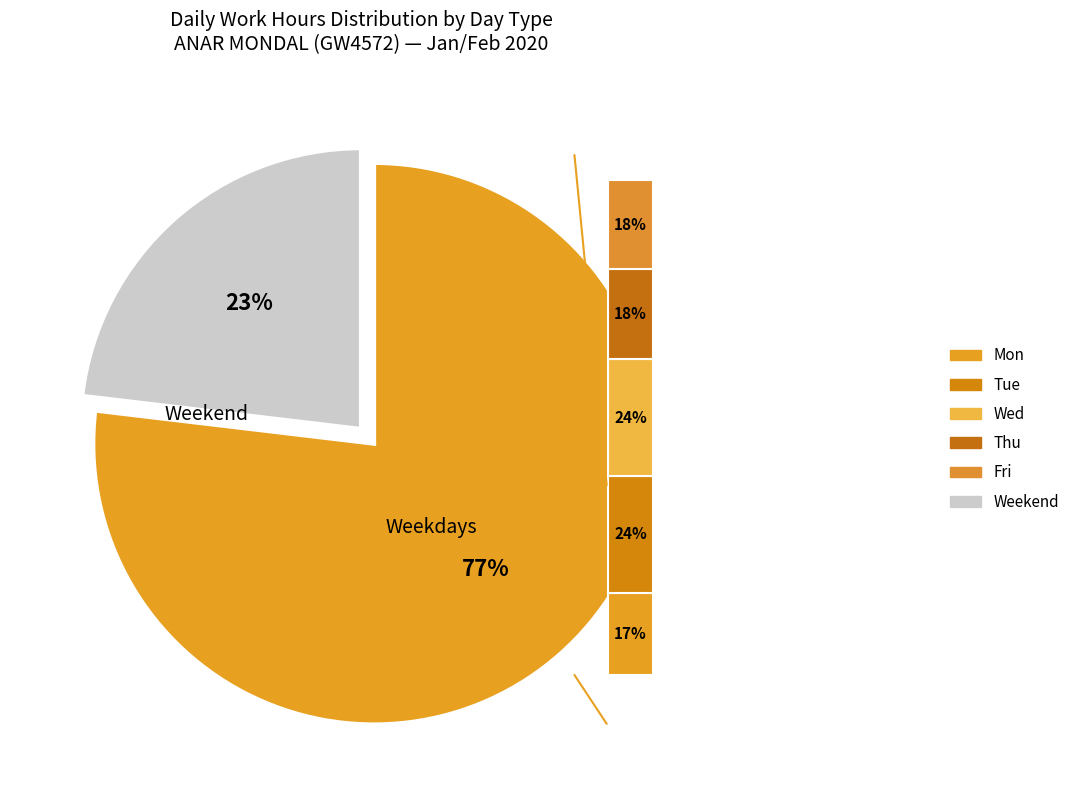

To the nearest percent, what is the difference between the largest and smallest slice percentages?

7%